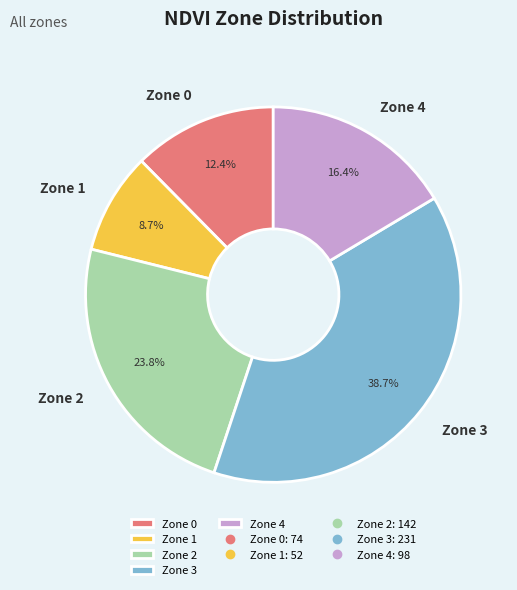

To the nearest percent, what is the combined percentage of Zone 1 and Zone 0?

21%